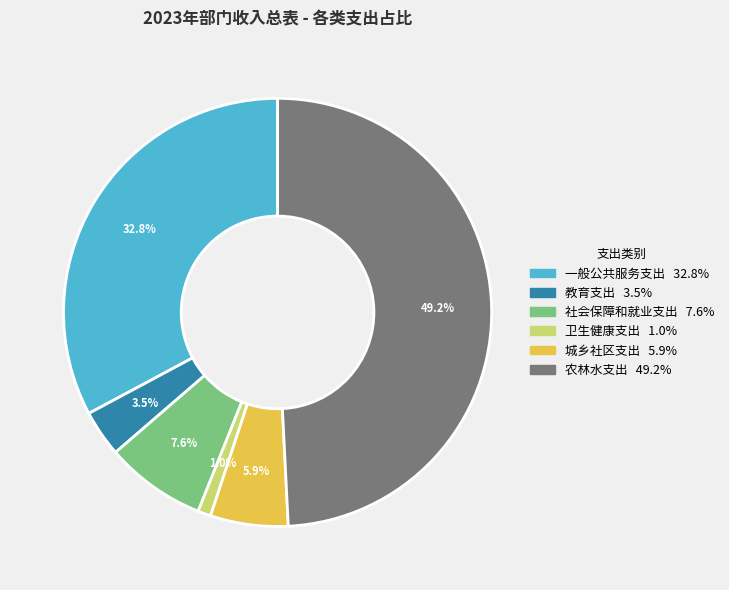

To the nearest percent, what is the difference between the 社会保障和就业支出 and 一般公共服务支出 slice percentages?

25%